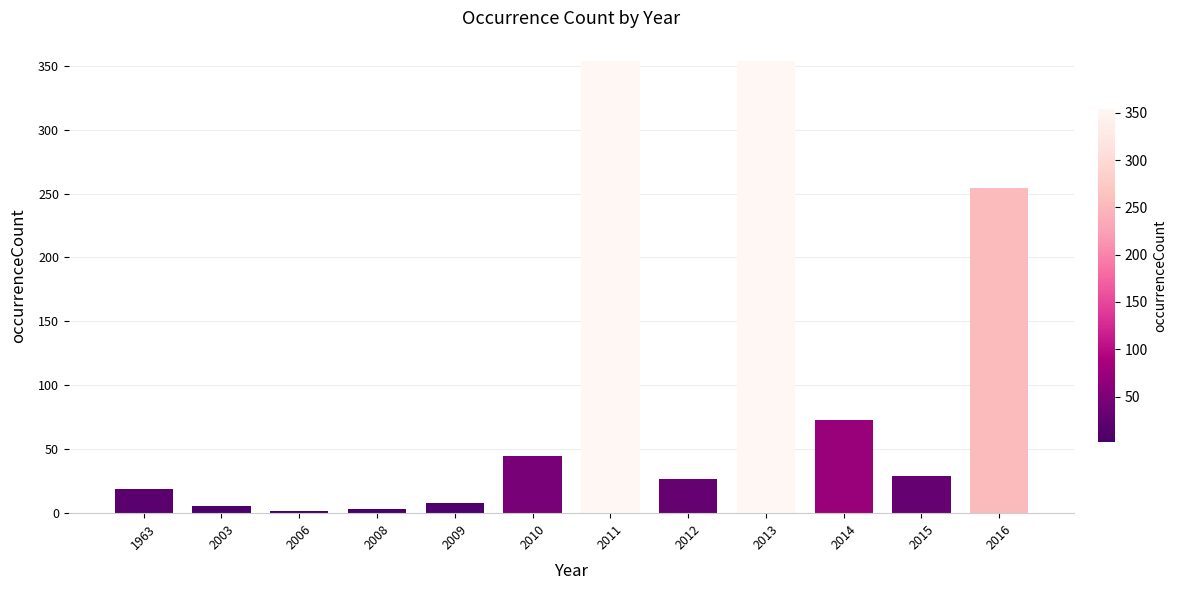

What is the maximum value shown in the chart?

354